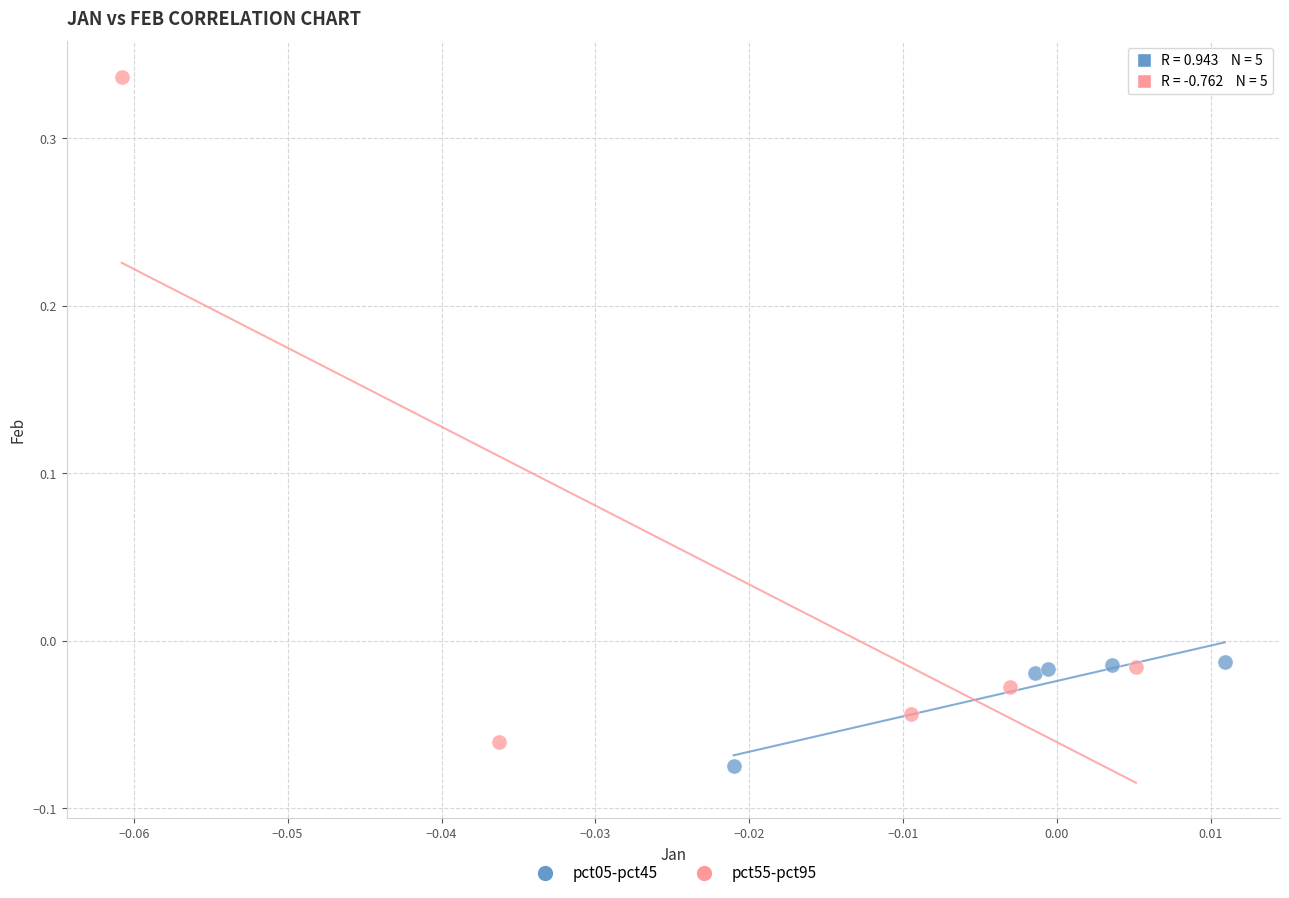

Which series reaches the maximum Y coordinate?

pct55-pct95